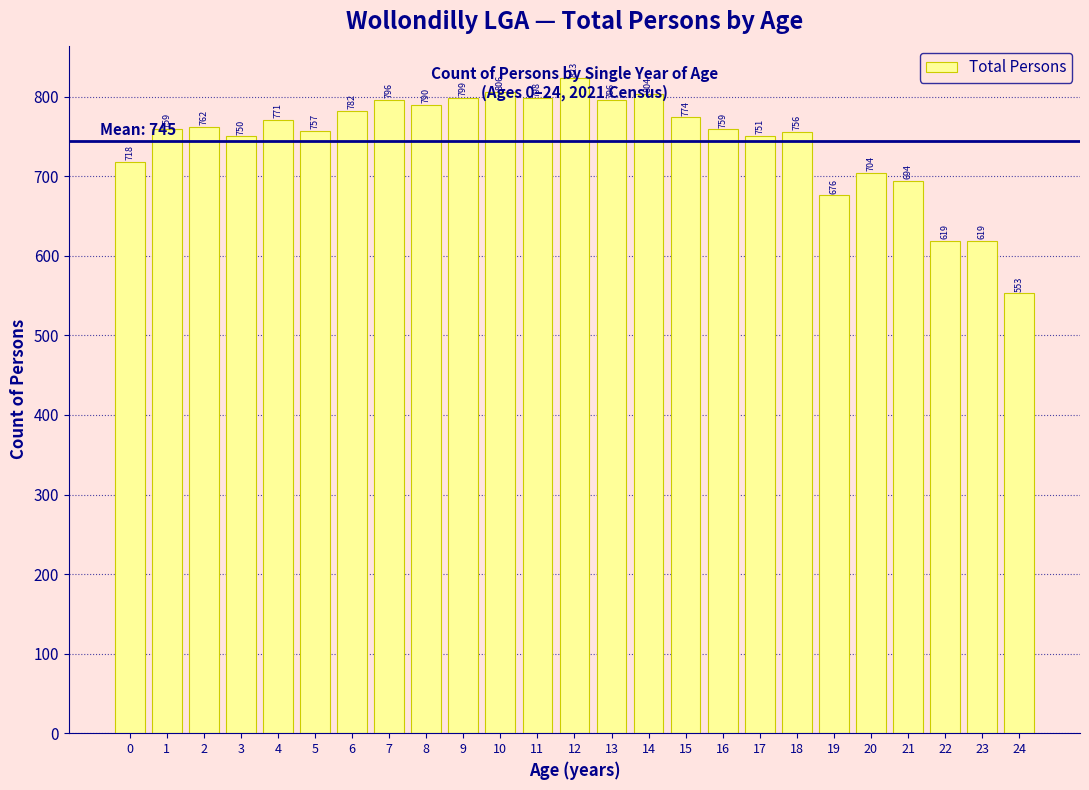

The value at 17 is 1273. True or false?

False